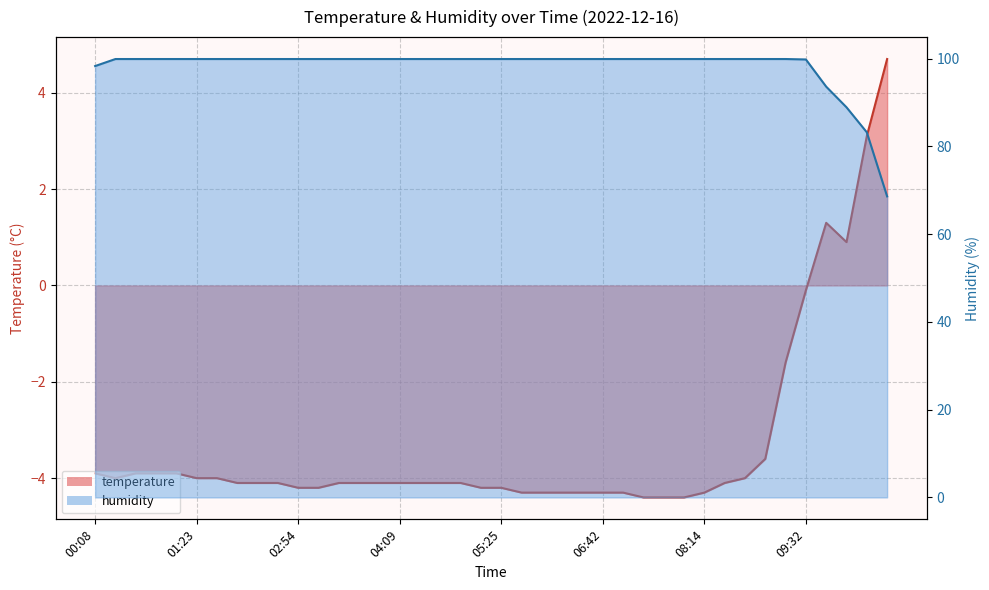

How many values in the temperature series exceed -4?

11